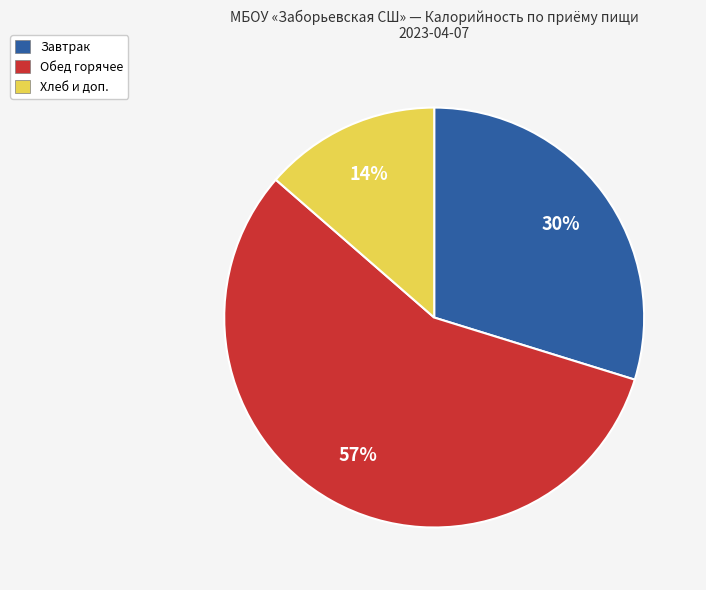

To the nearest percent, what is the difference between the largest and smallest slice percentages?

43%